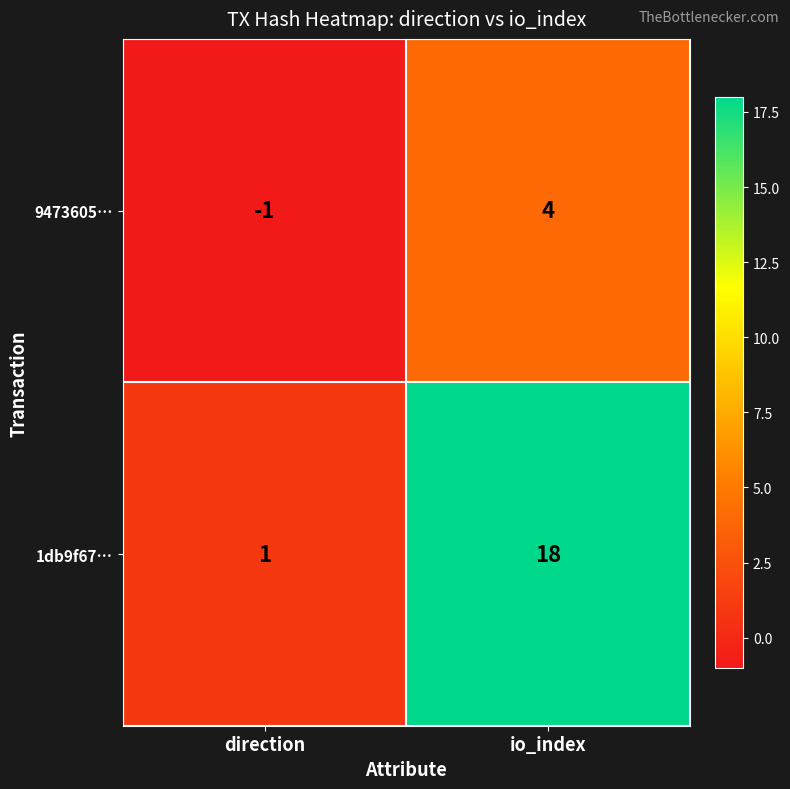

At which category is the sum across all series the highest?

io_index